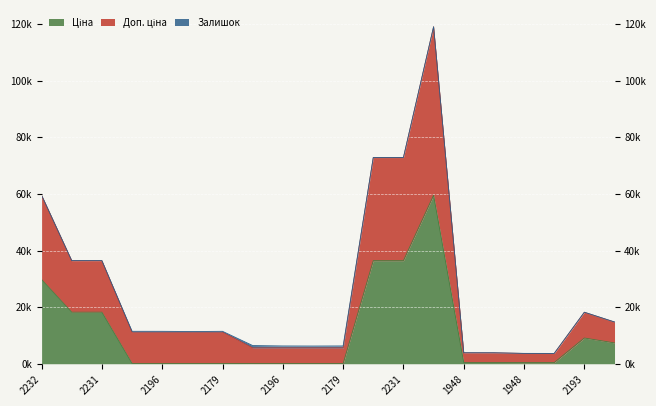

True or false: Доп. ціна has a value of 11.8 at 2193.

False